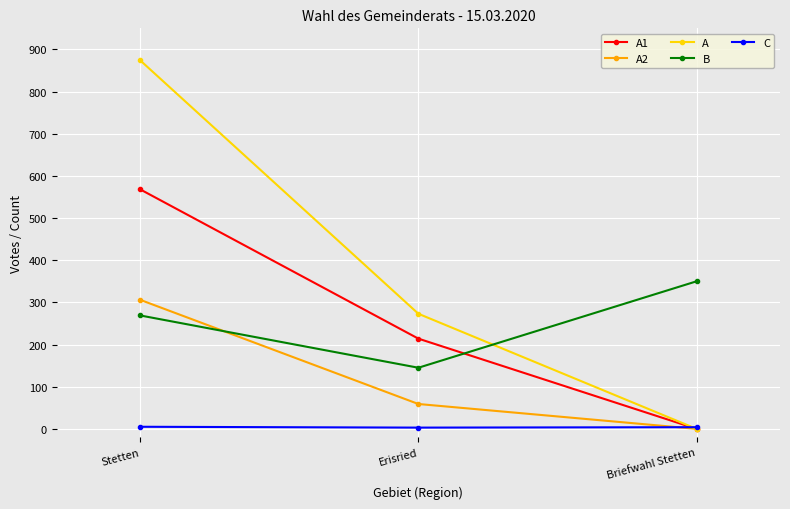

Is it true that B equals 145 at Erisried?

True